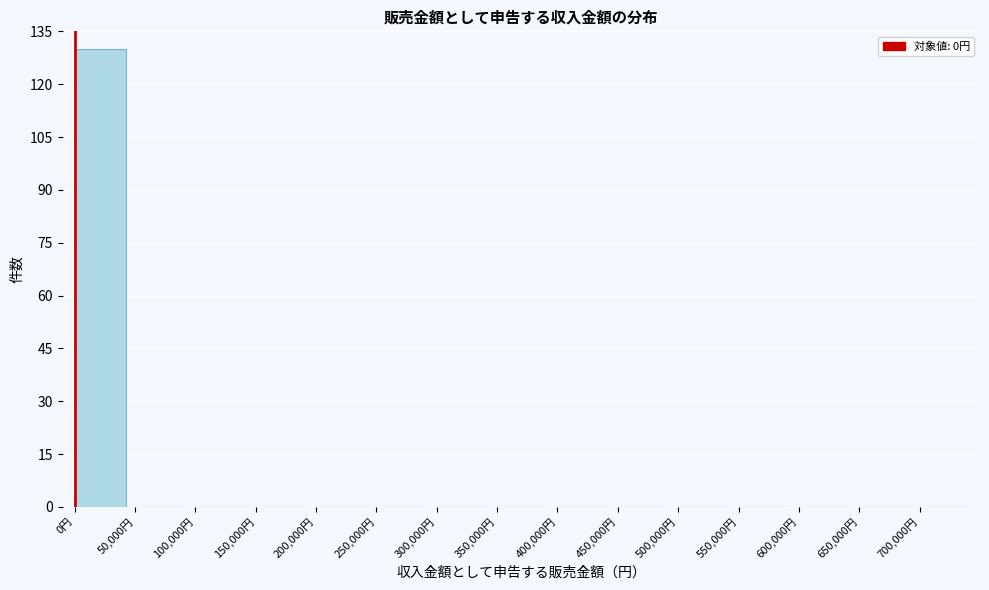

Reading left to right, transcribe this chart: for each bar, give the range it covers on the x-axis and its height. The values are not printed on the chart, so give them approximately, as read against the axis.

0 to 50000: 130
50000 to 100000: 0
100000 to 150000: 0
150000 to 200000: 0
200000 to 250000: 0
250000 to 300000: 0
300000 to 350000: 0
350000 to 400000: 0
400000 to 450000: 0
450000 to 500000: 0
500000 to 550000: 0
550000 to 600000: 0
600000 to 650000: 0
650000 to 700000: 0
700000 to 750000: 0